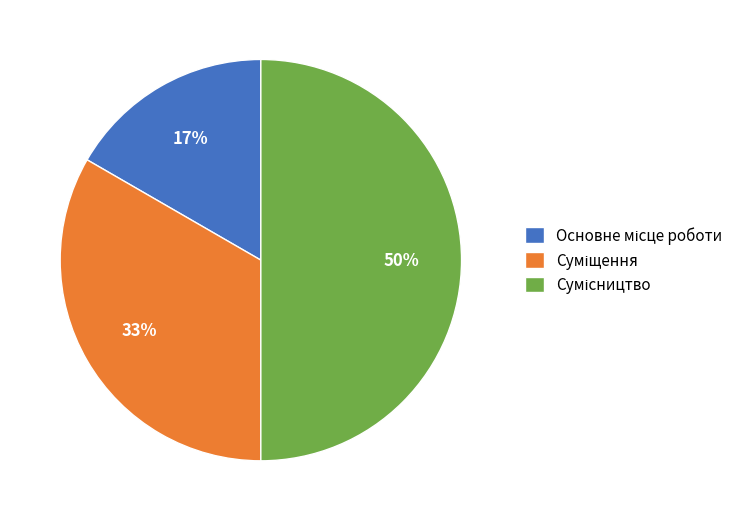

To the nearest percent, what is the difference between the largest and smallest slice percentages?

33%